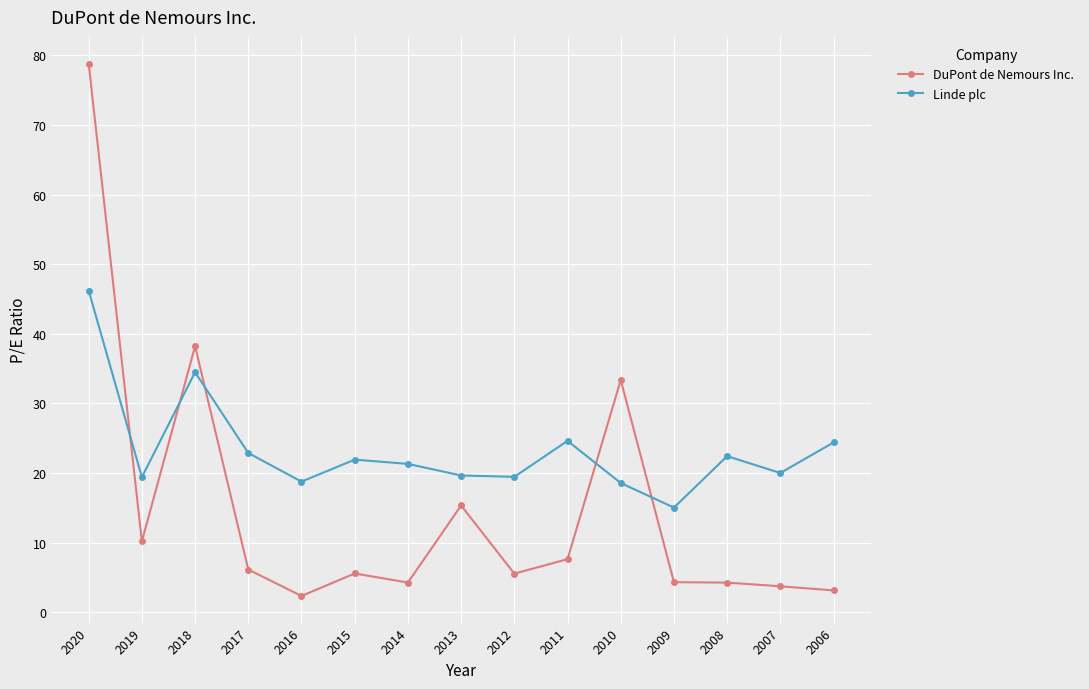

What is the lowest value of the DuPont de Nemours Inc. series?

2.3